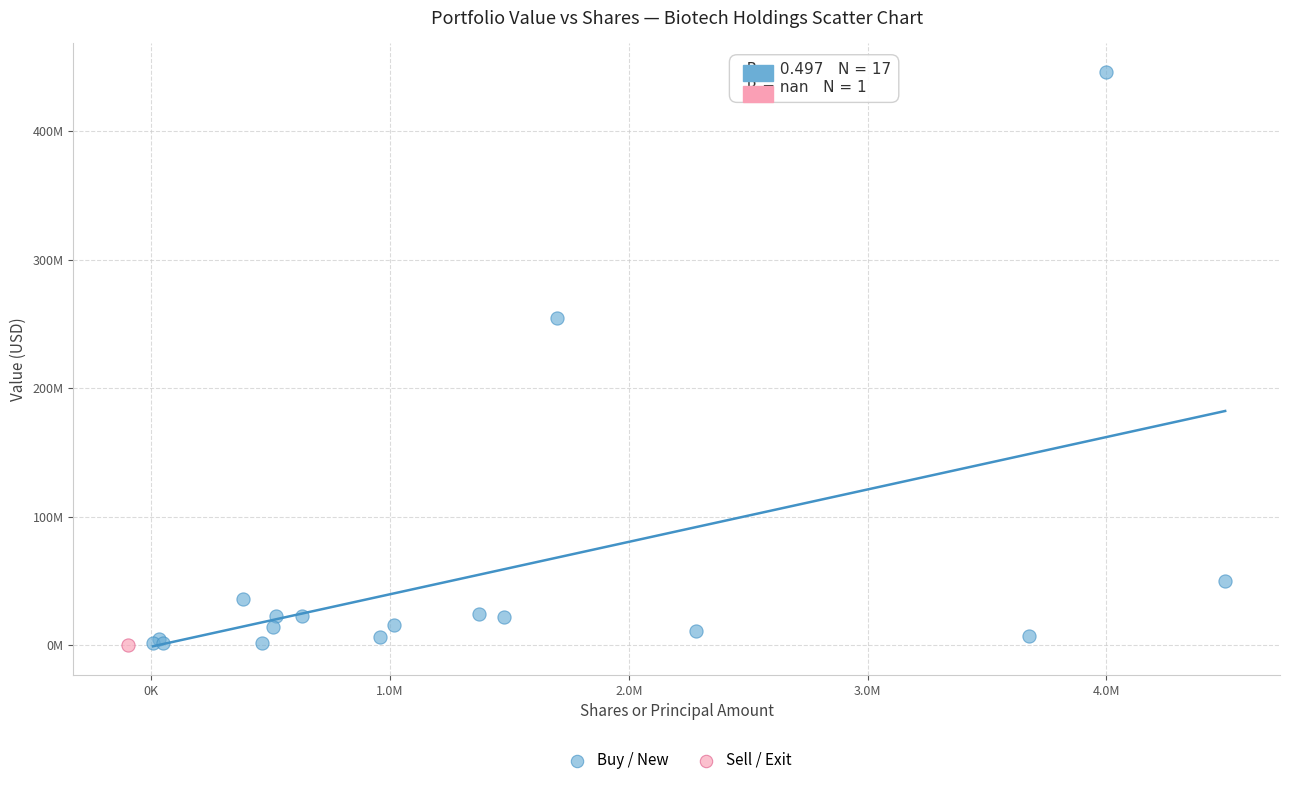

What are all the series names shown in the legend?

Buy / New, Sell / Exit